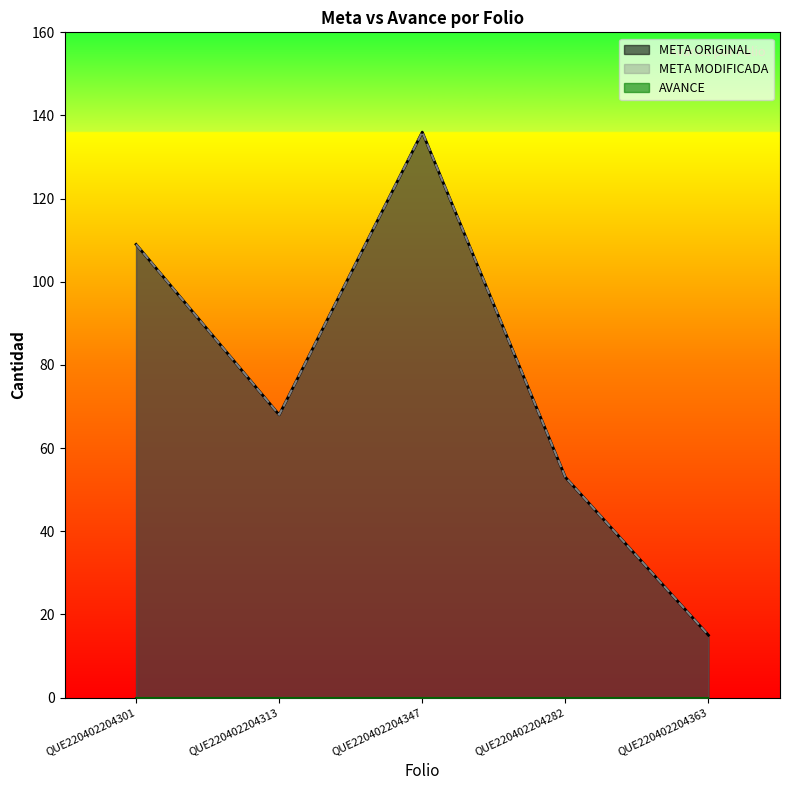

Where is the first local maximum for META ORIGINAL?

QUE220402204347